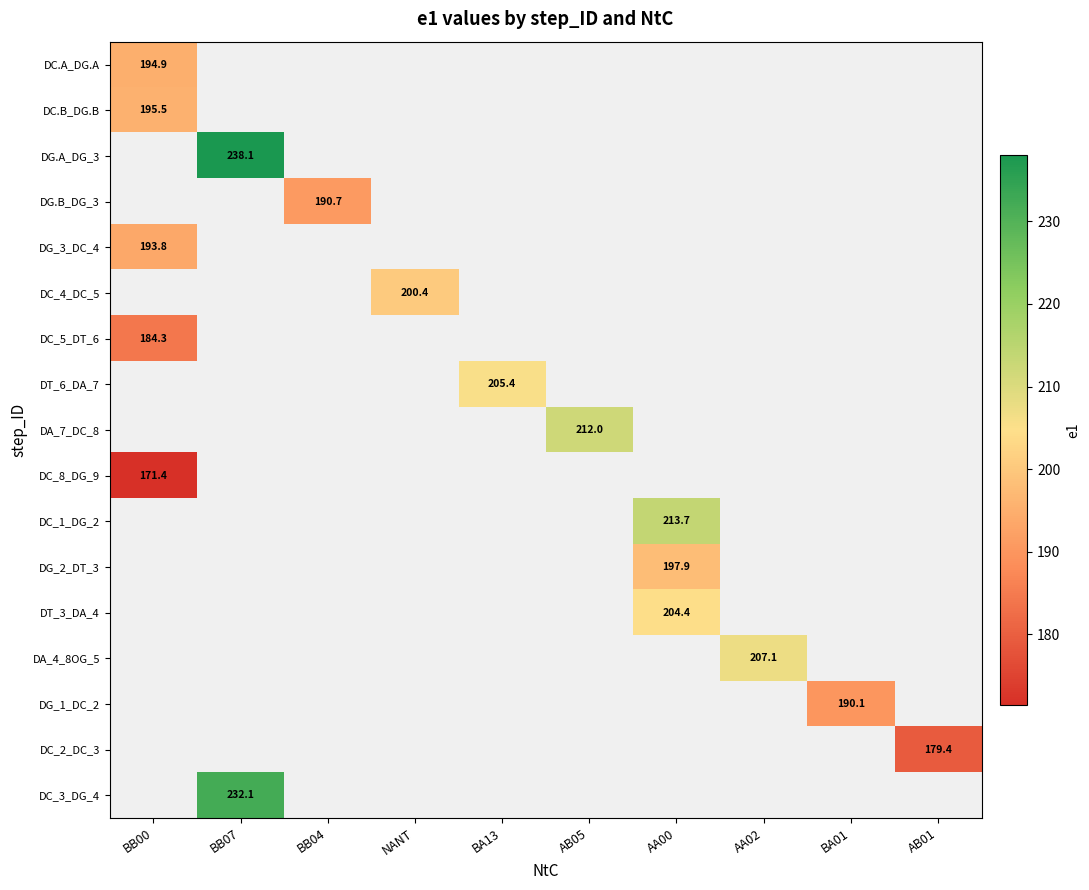

Which series has the largest range (max minus min)?

DC.A_DG.A